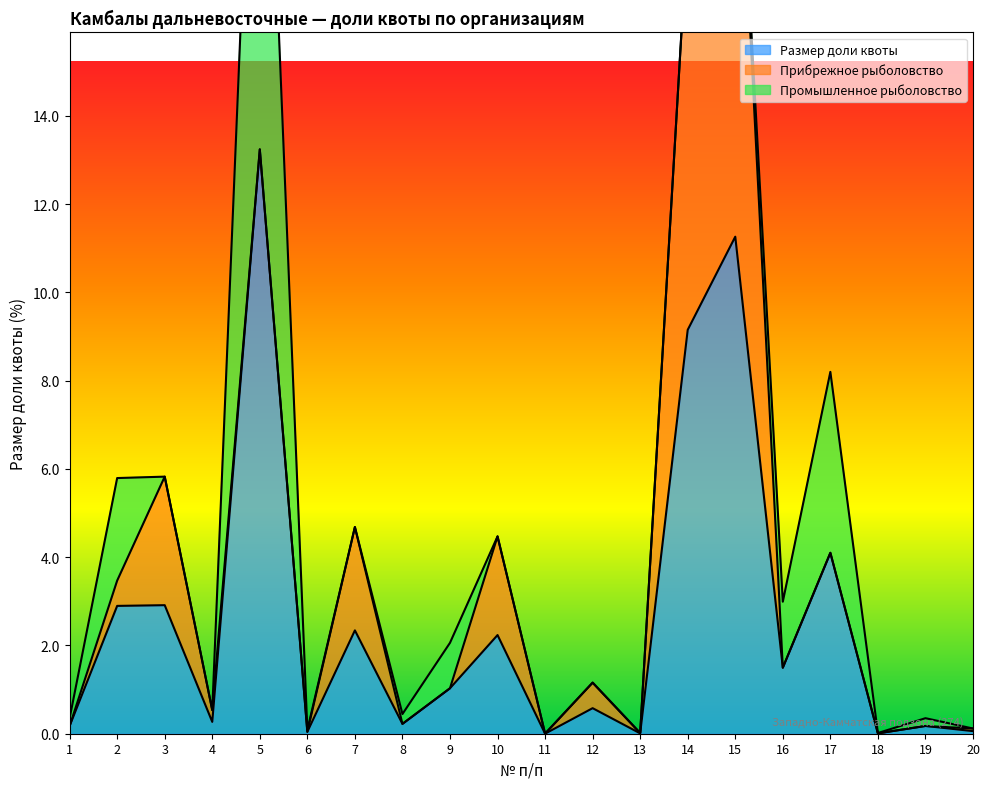

Which category has the highest value in the Размер доли квоты series?

5